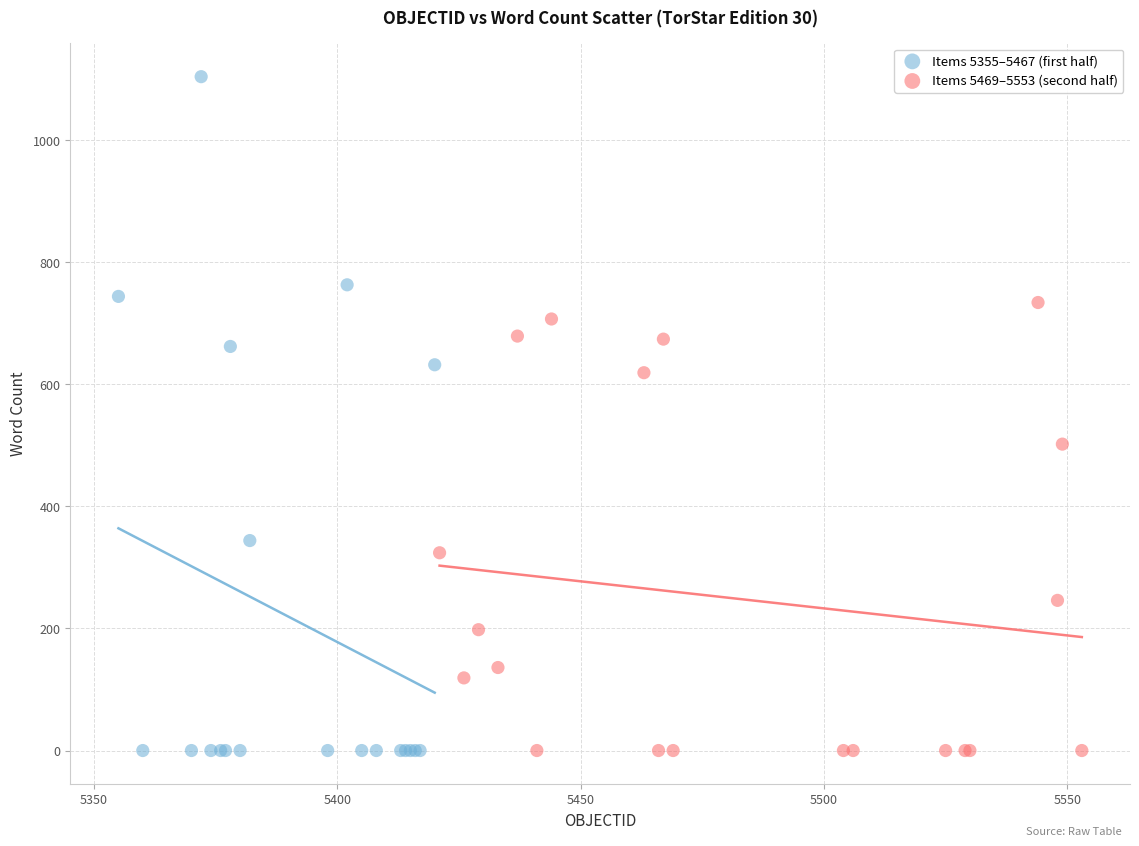

Which series reaches the maximum Y coordinate?

Items 5355–5467 (first half)